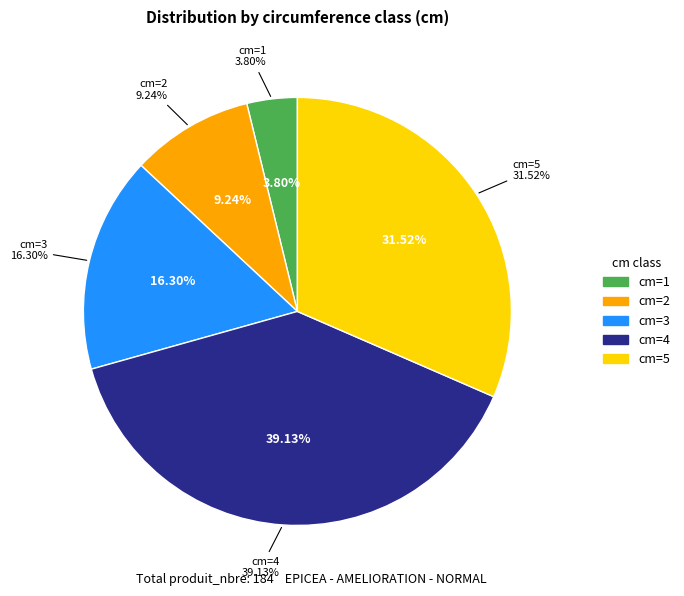

To the nearest percent, what is the combined percentage of 17 and 30?

26%